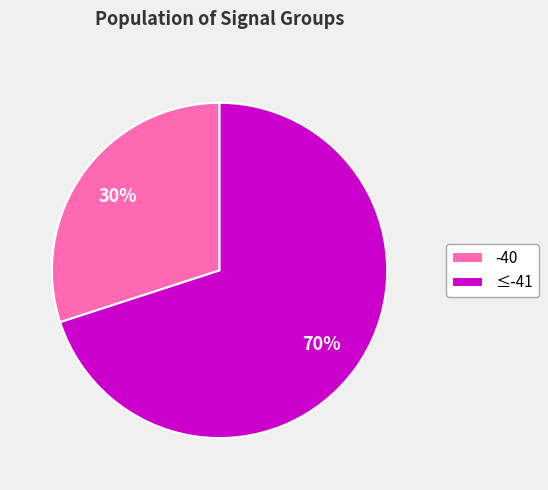

Is there any slice that represents more than half of the pie?

Yes